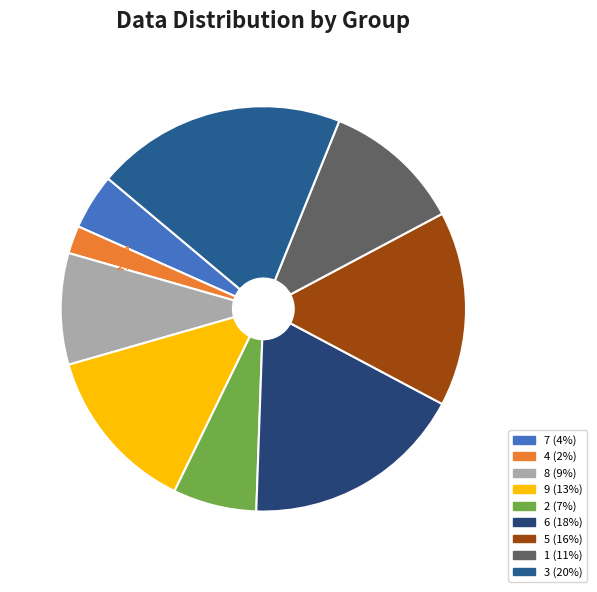

Which slice is the smallest?

4